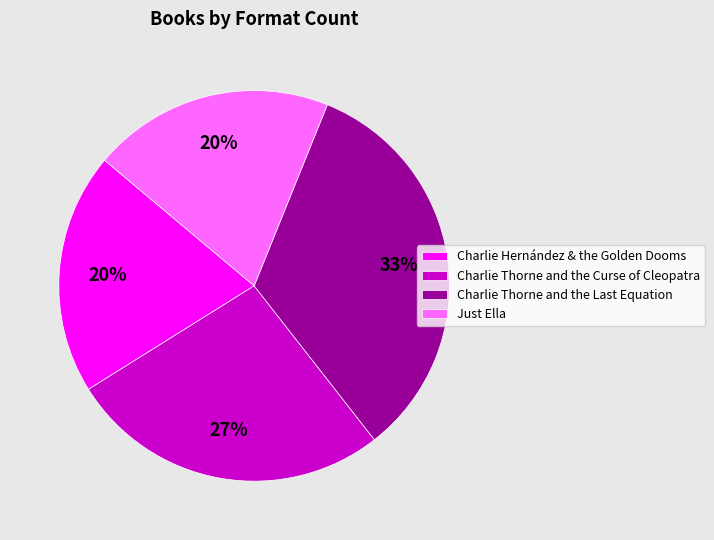

Count the number of slices in the pie.

4